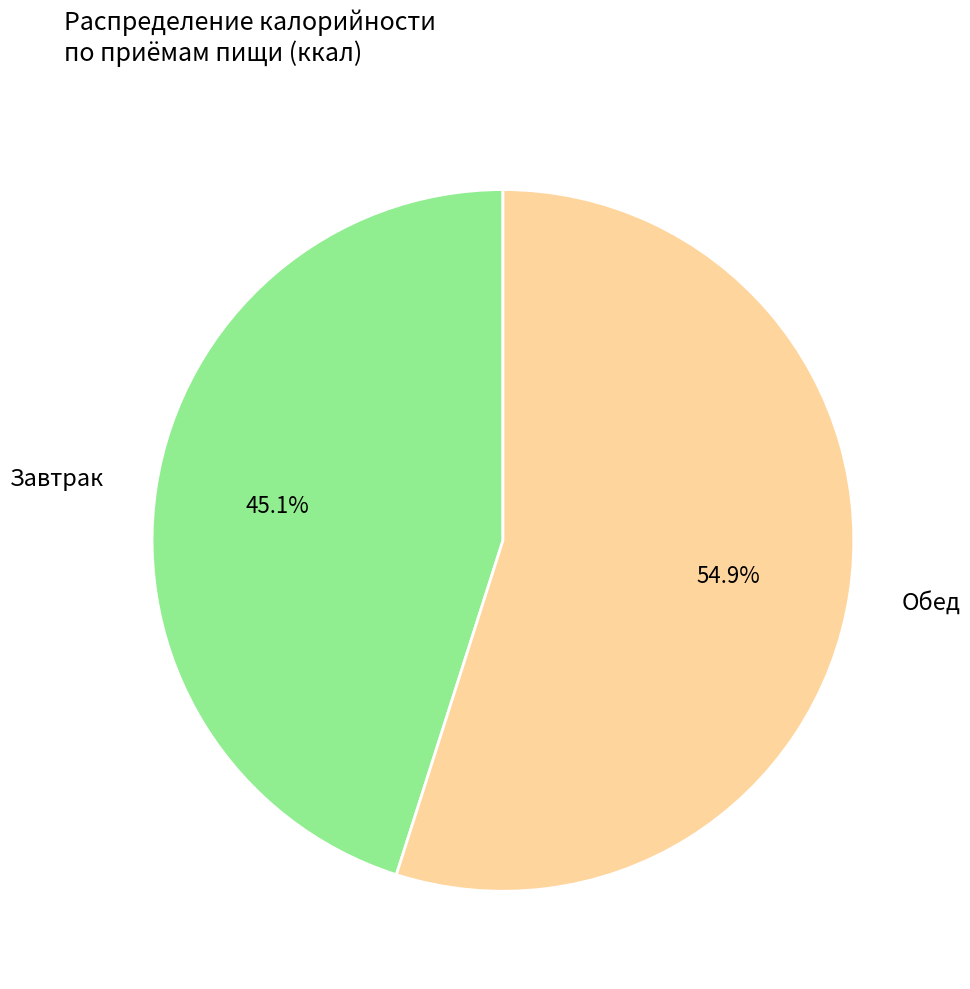

How much of the chart is everything except Завтрак?

54.9%